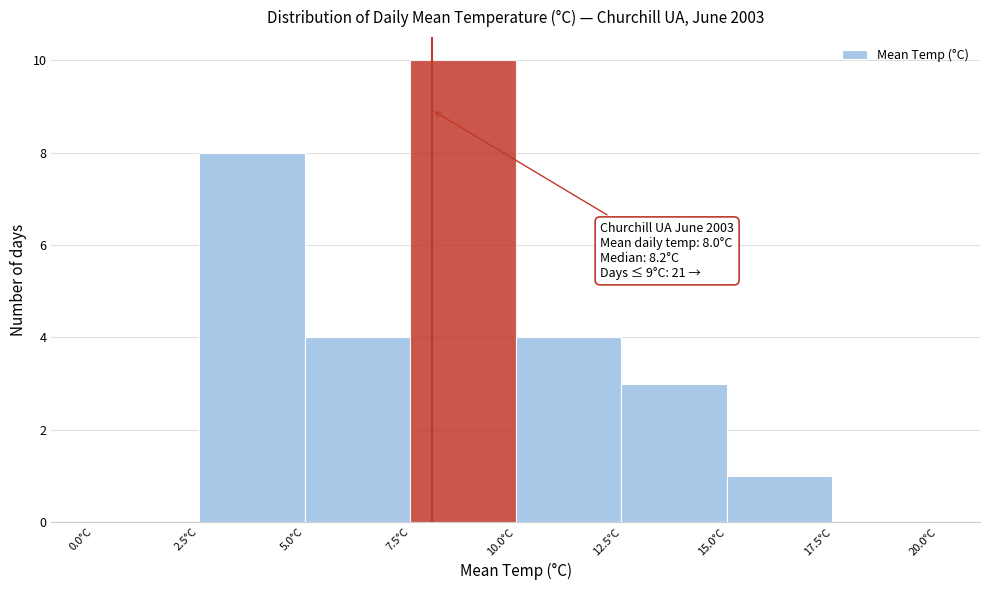

Which range on the x-axis has the tallest bar?

7.5 to 10.0